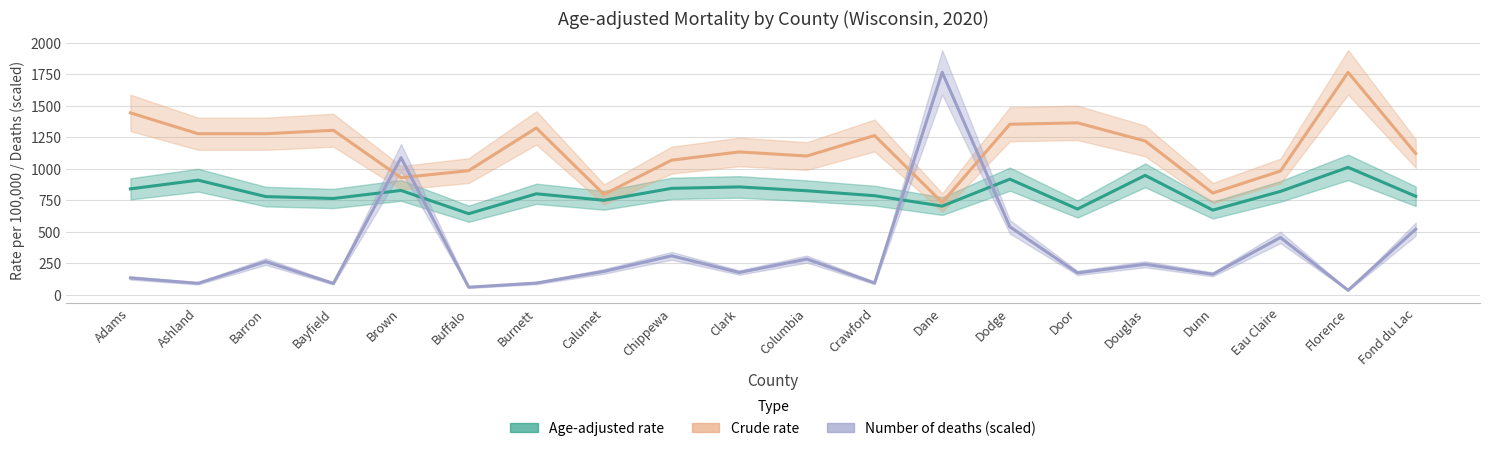

What is the label of the 5th point from the right?

Douglas